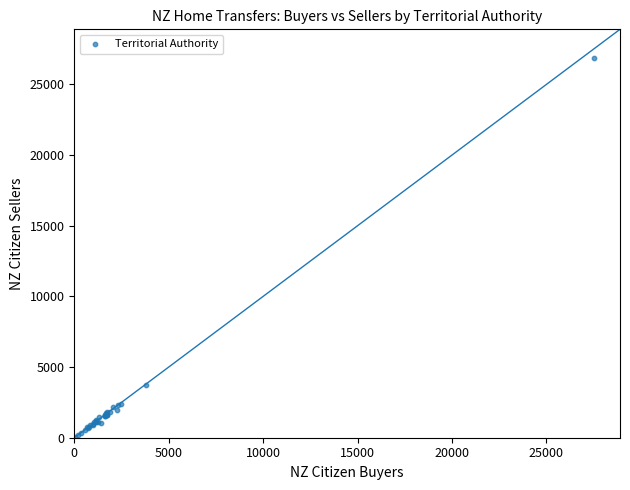

What Y value in the scatter plot is closest to 13476?

3738